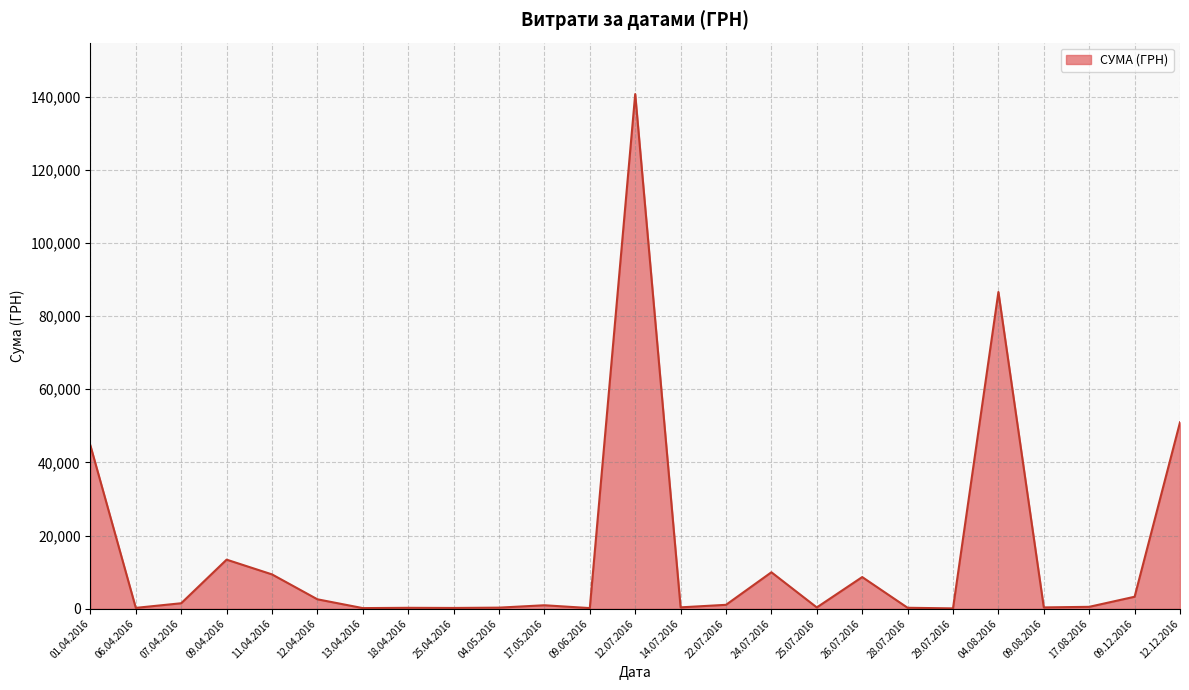

Where is the data nearest to the value 70401?

04.08.2016